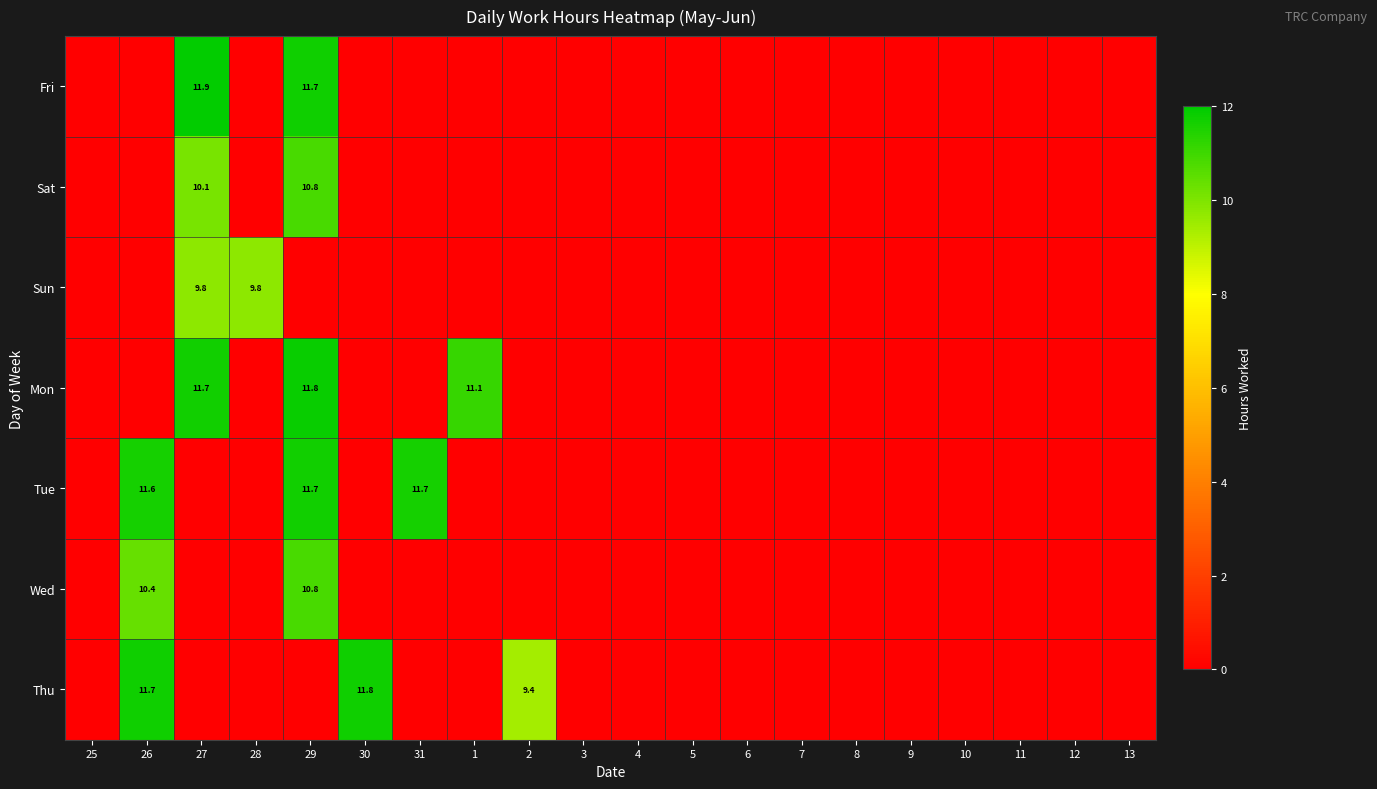

The Fri series shows 4.1 at 29. True or false?

False